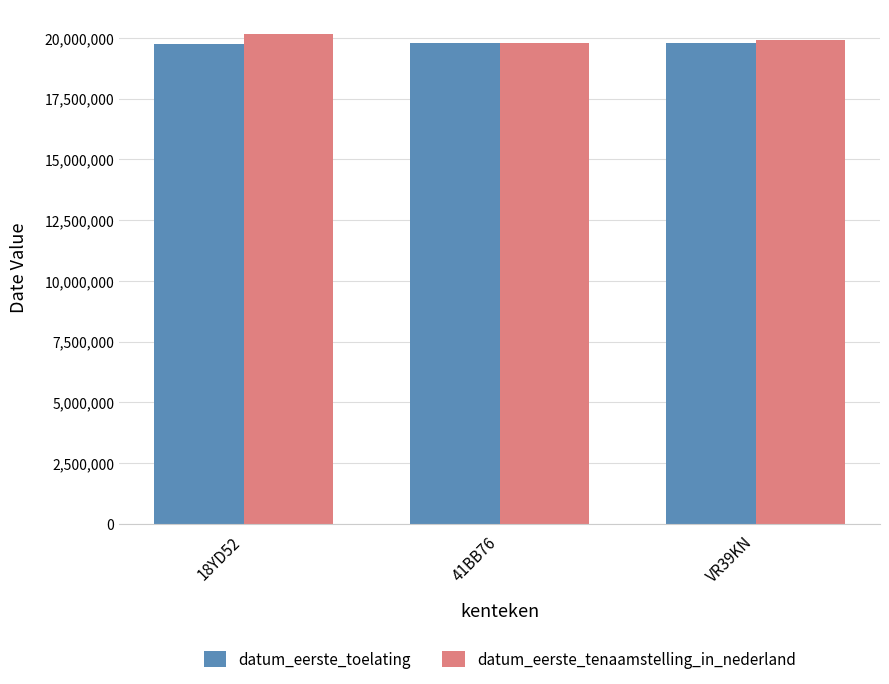

Which series has the largest total across all categories?

datum_eerste_tenaamstelling_in_nederland